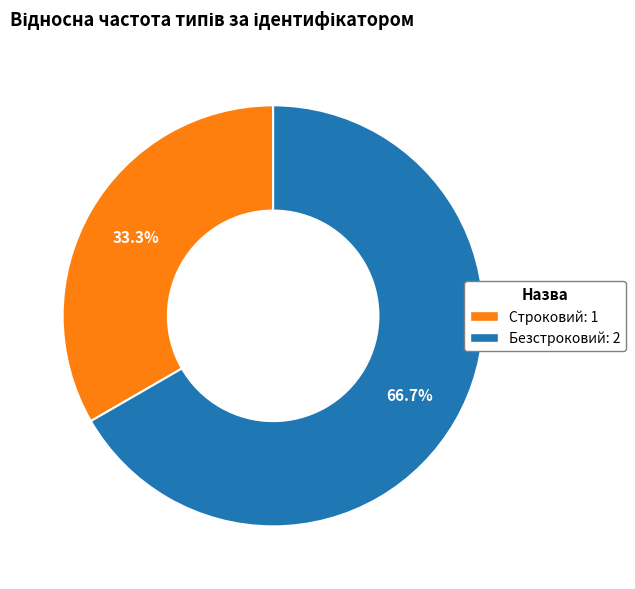

What is the ratio of the value at Строковий to the value at Безстроковий?

0.5